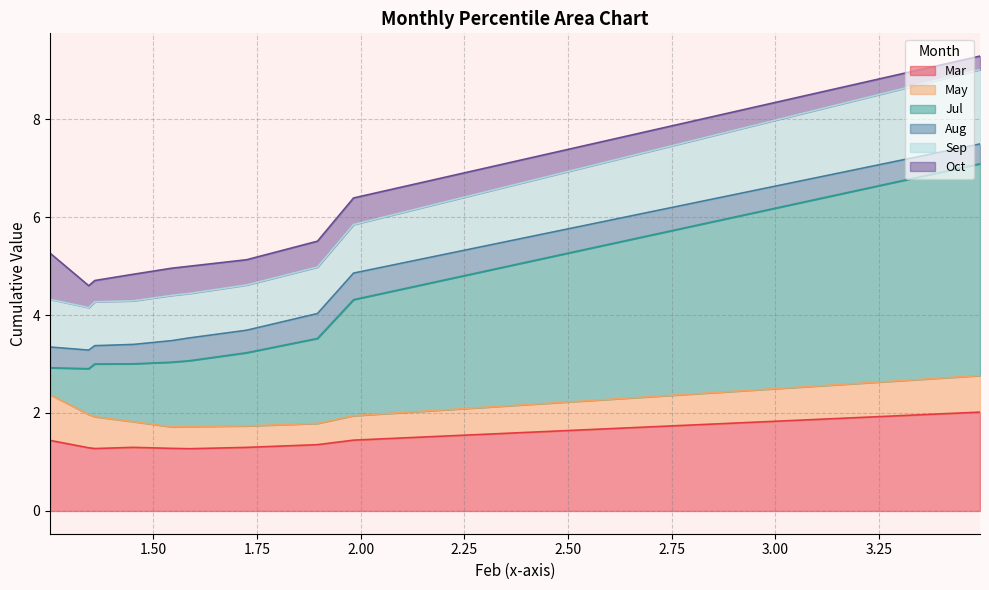

True or false: Oct has more than 0 points higher than both neighbors.

True